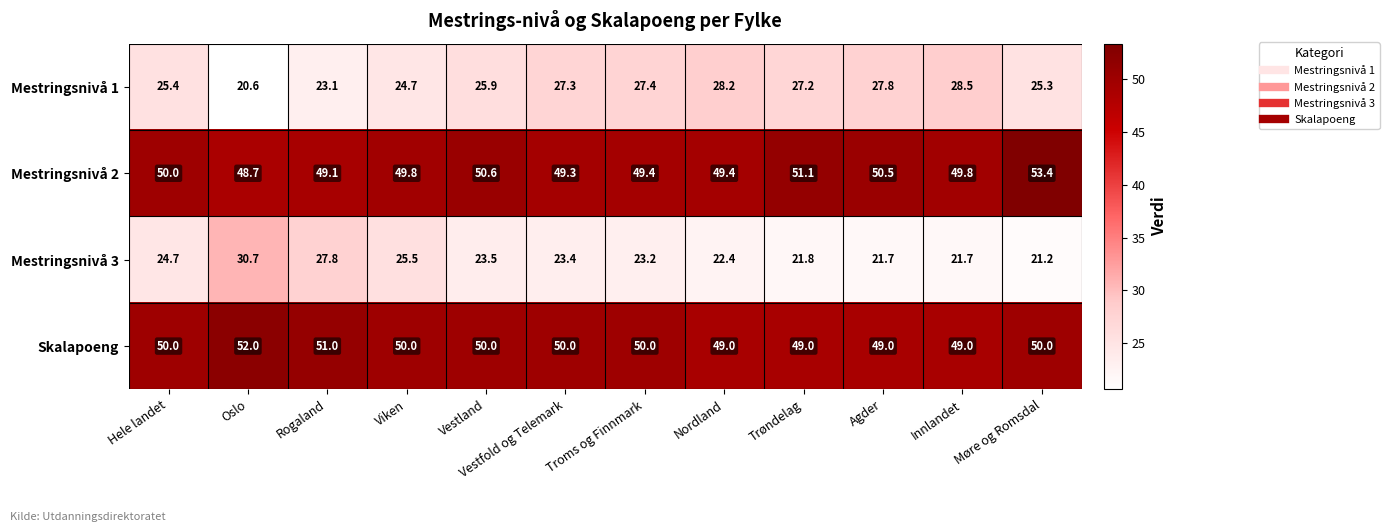

Between Oslo and Vestland, which series saw the biggest shift?

Mestringsnivå 3